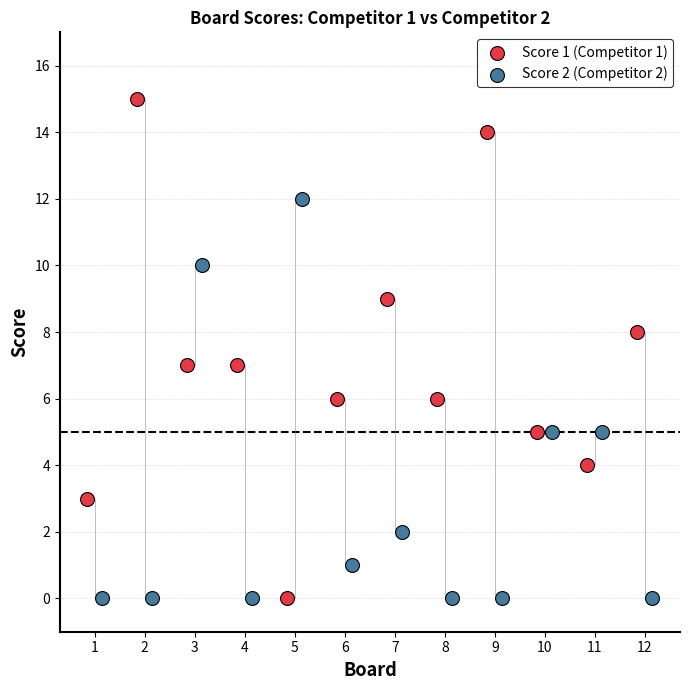

What are all the series names shown in the legend?

Score 1 (Competitor 1), Score 2 (Competitor 2)